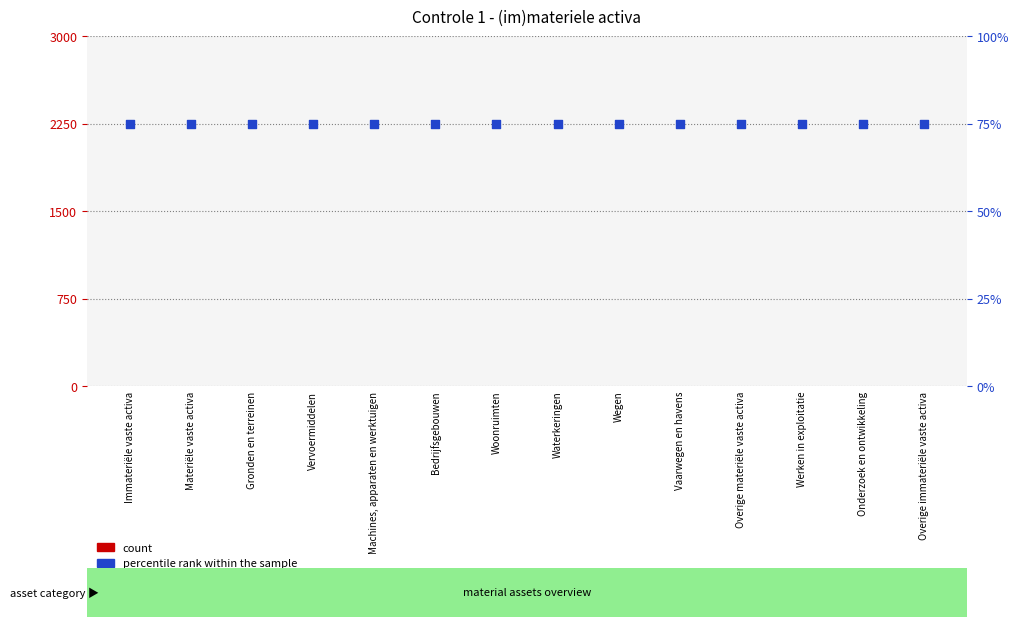

What is the total value across all series at Werken in exploitatie?

75